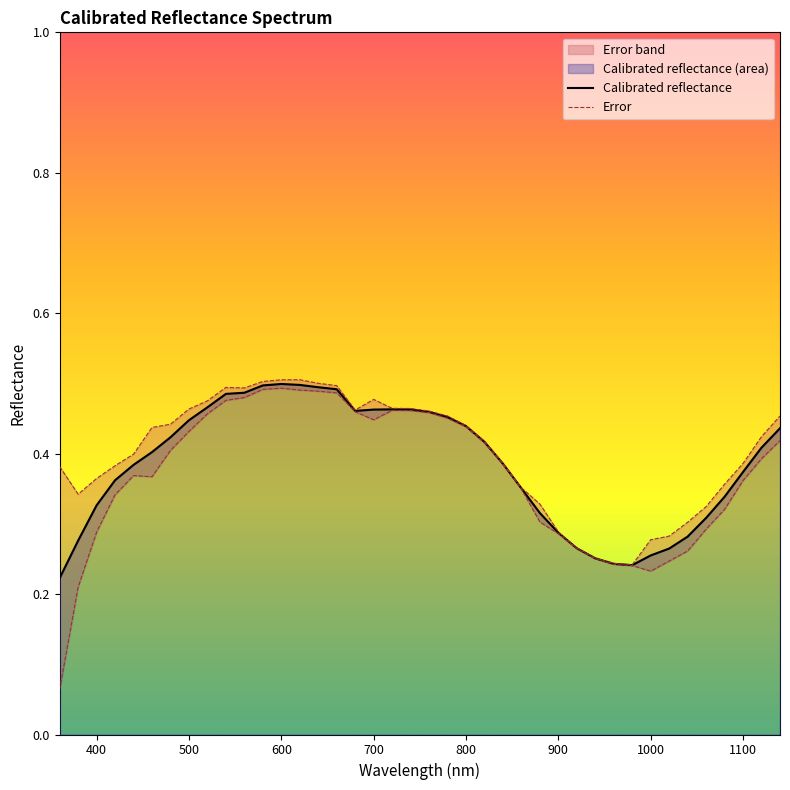

What is the difference between the second highest and second lowest values in the Calibrated reflectance series?

0.3